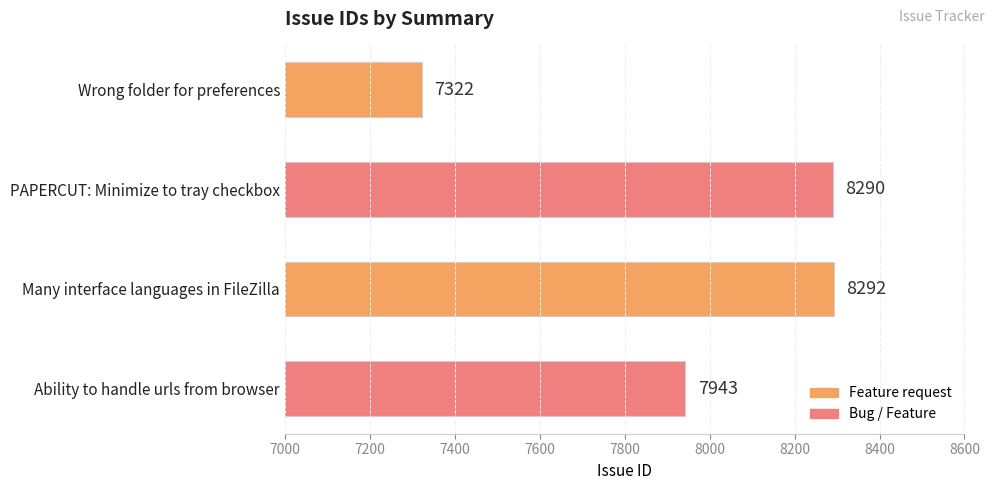

Which has a higher value, Many interface languages in FileZilla or Ability to handle urls from browser?

Many interface languages in FileZilla